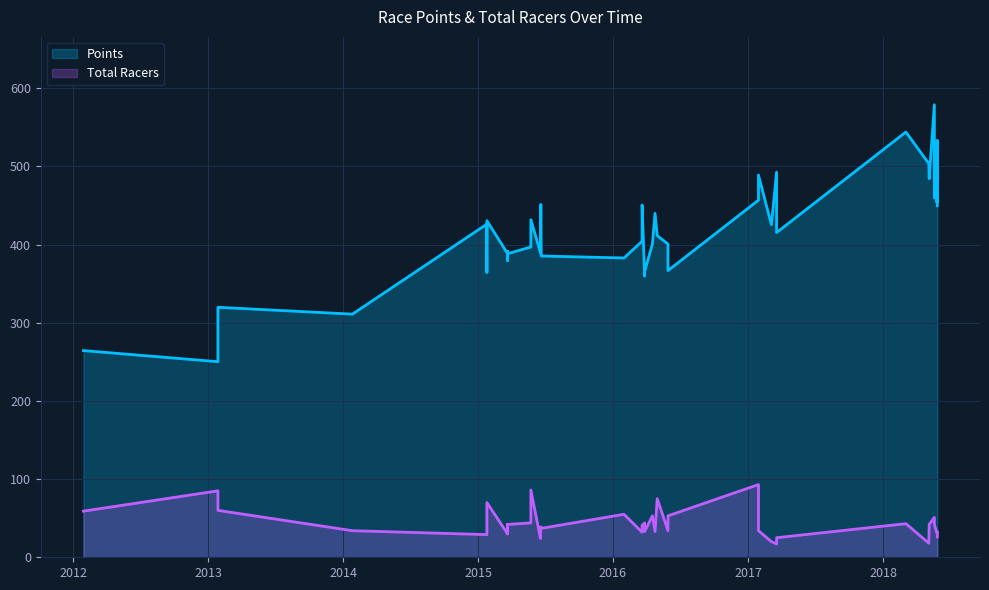

Reading right to left, transcribe all the data shown in this chart.

Points: 2018-05-28=449.7	2018-05-28=533.3	2018-05-27=454.0	2018-05-27=530.3	2018-05-20=459.6	2018-05-20=578.8	2018-05-06=484.4	2018-05-05=503.7	2018-03-04=544.0	2017-03-19=415.4	2017-03-19=492.6	2017-03-05=425.4	2017-01-29=488.9	2017-01-29=456.8	2016-05-29=366.7	2016-05-29=400.7	2016-04-30=411.4	2016-04-24=440.0	2016-04-17=400.7	2016-03-27=365.6	2016-03-27=359.6	2016-03-20=450.7	2016-03-20=404.2	2016-01-31=382.9	2015-06-21=385.4	2015-06-20=451.4	2015-06-19=389.3	2015-05-24=431.8	2015-05-24=396.9	2015-03-22=388.3	2015-03-22=391.5	2015-03-22=379.5	2015-03-22=388.4	2015-01-25=430.6	2015-01-25=364.7	2015-01-25=426.2	2014-01-26=311.0	2013-01-27=319.8	2013-01-27=250.2	2012-01-29=264.4
Total Racers: 2018-05-28=26.0	2018-05-28=33.0	2018-05-27=33.0	2018-05-27=31.0	2018-05-20=42.0	2018-05-20=51.0	2018-05-06=42.0	2018-05-05=18.0	2018-03-04=43.0	2017-03-19=25.0	2017-03-19=17.0	2017-03-05=20.0	2017-01-29=34.0	2017-01-29=93.0	2016-05-29=53.0	2016-05-29=34.0	2016-04-30=75.0	2016-04-24=33.0	2016-04-17=53.0	2016-03-27=33.0	2016-03-27=44.0	2016-03-20=41.0	2016-03-20=32.0	2016-01-31=55.0	2015-06-21=37.0	2015-06-20=39.0	2015-06-19=24.0	2015-05-24=86.0	2015-05-24=44.0	2015-03-22=42.0	2015-03-22=30.0	2015-03-22=42.0	2015-03-22=30.0	2015-01-25=70.0	2015-01-25=33.0	2015-01-25=29.0	2014-01-26=34.0	2013-01-27=60.0	2013-01-27=85.0	2012-01-29=59.0